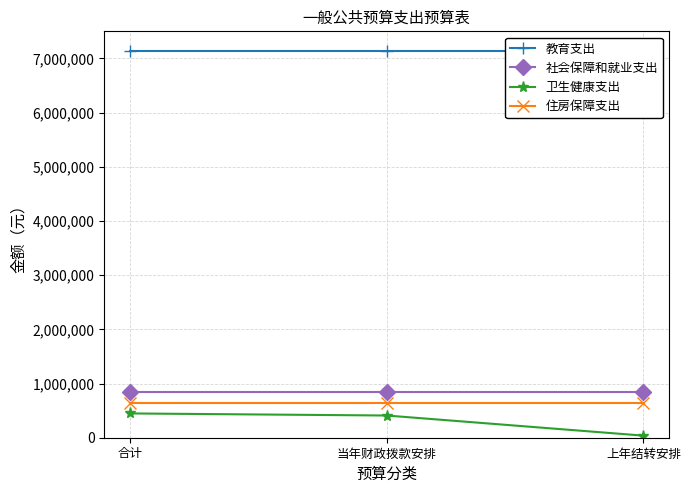

What position from the right is 合计?

3